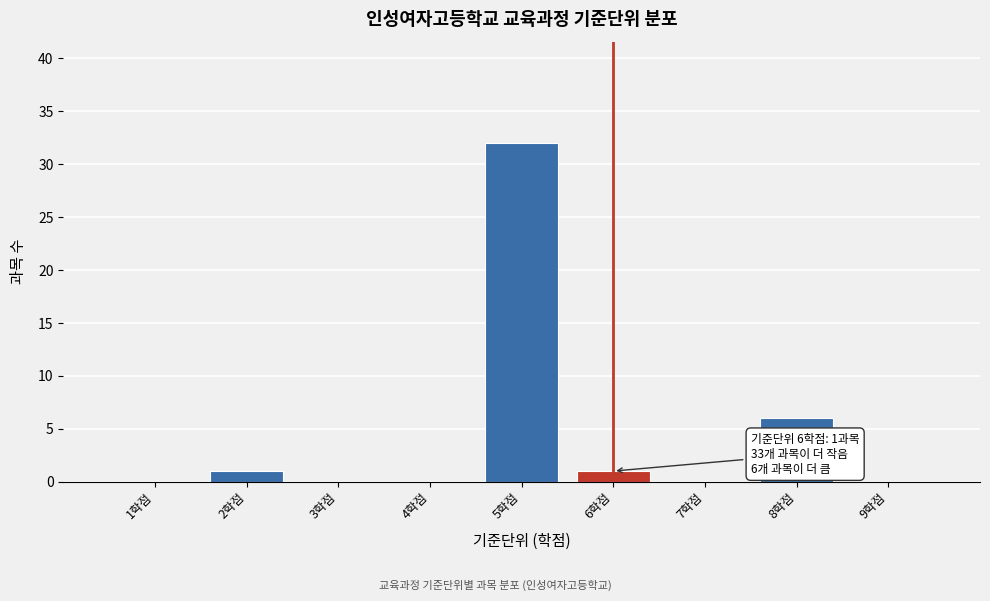

Which range on the x-axis has the tallest bar?

4.5 to 5.5